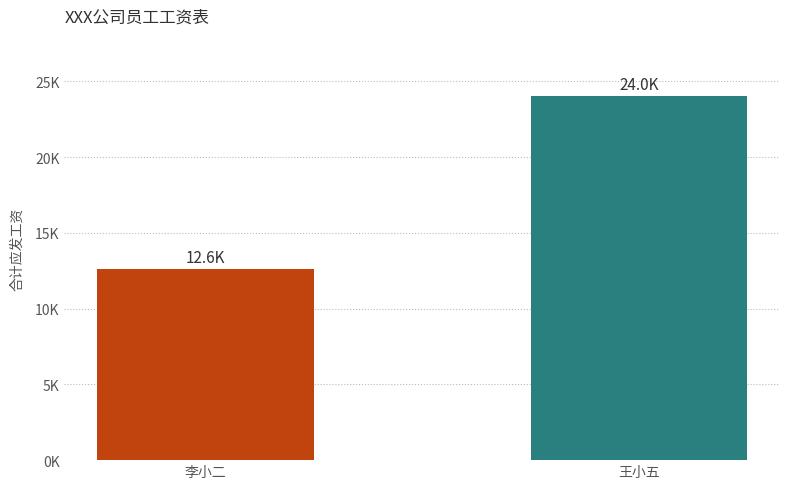

Where is the data nearest to the value 18300?

李小二